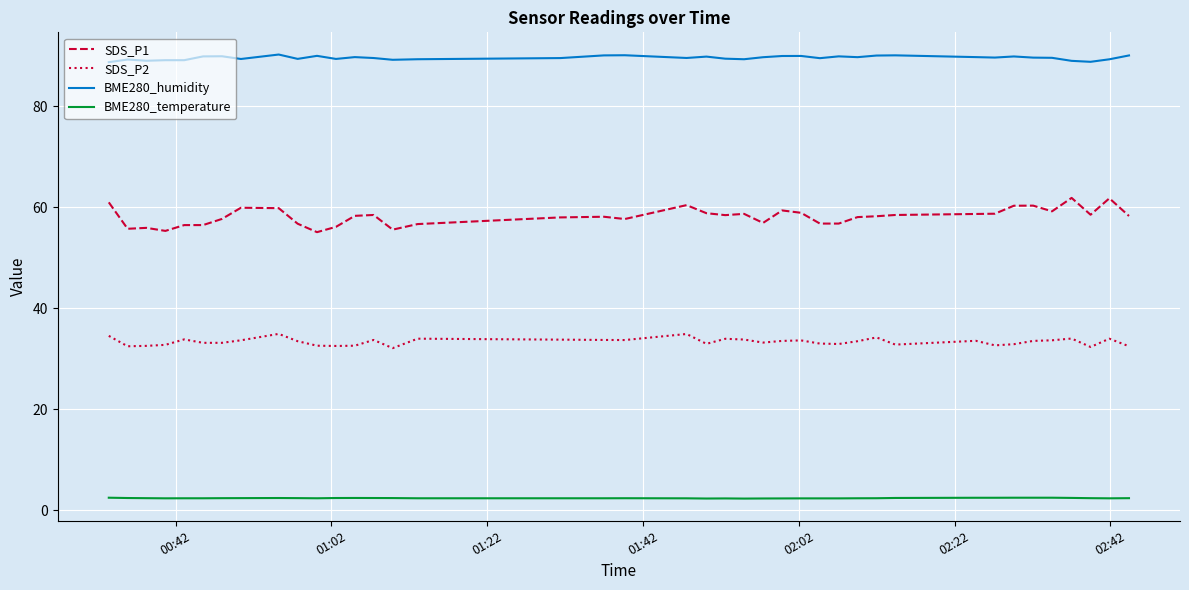

What is the smallest value displayed?

2.3